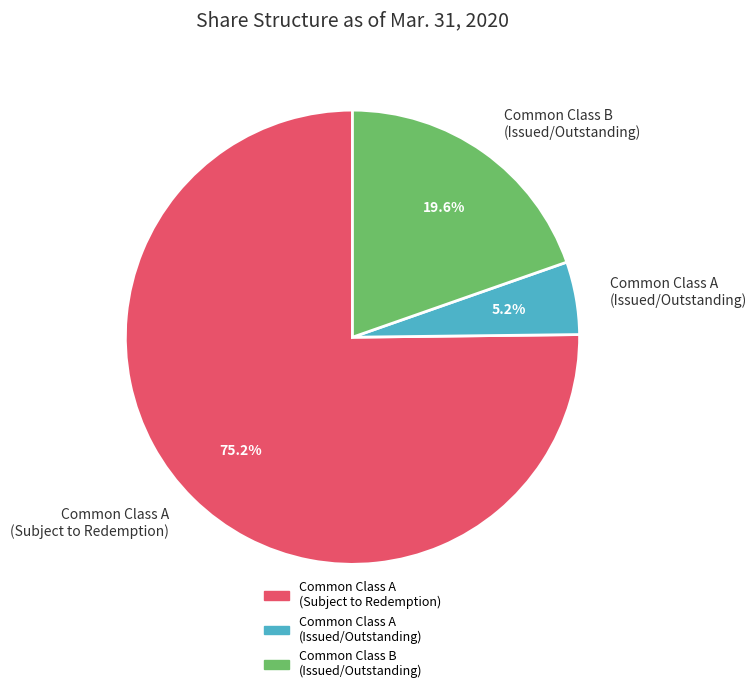

Which slice is the smallest?

Common Class A (Issued/Outstanding)